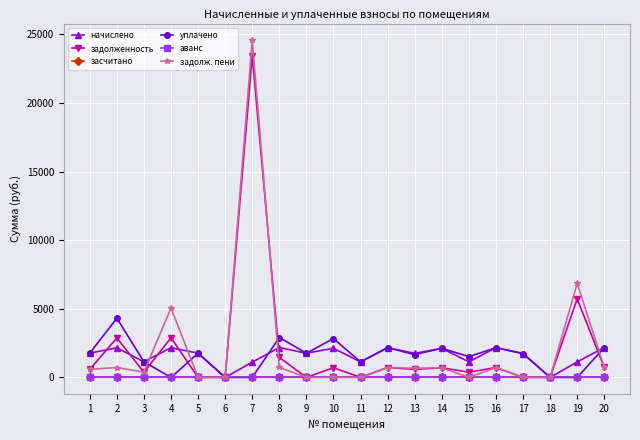

Does the chart have visible grid lines?

Yes